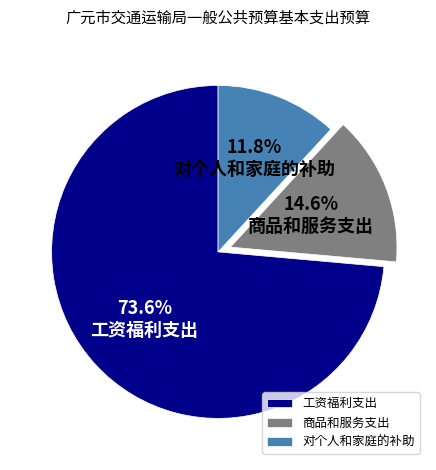

How many slices are in this pie chart?

3